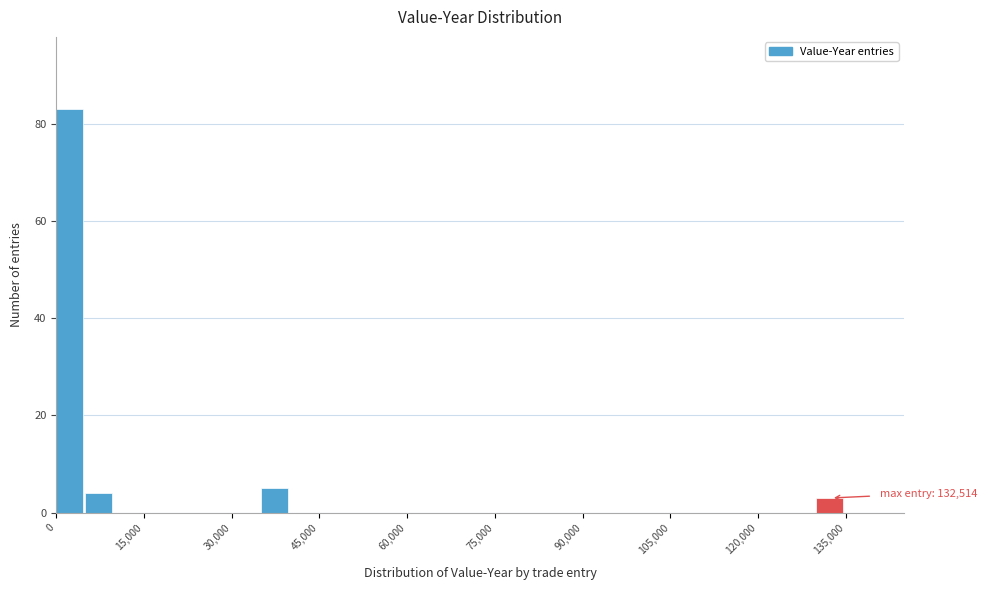

Read against the x-axis, roughly where is the centre of the tallest bar?

2000